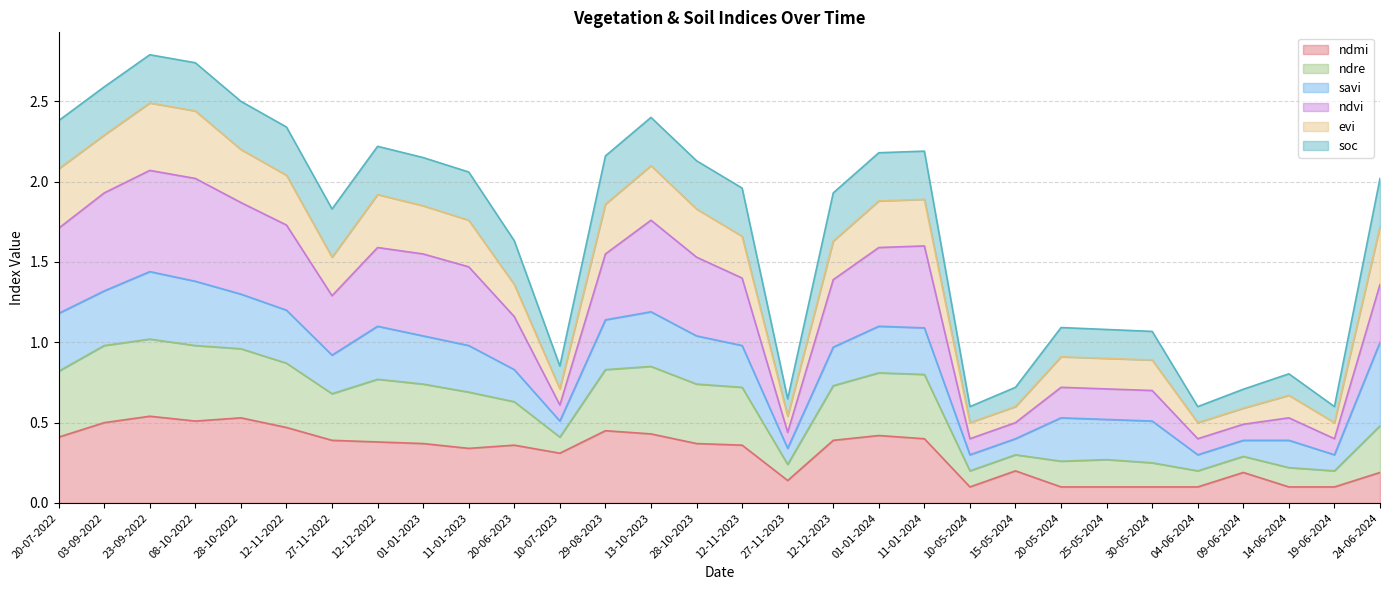

Is the value of ndvi at 04-06-2024 greater than the value of ndre at 20-06-2023?

No